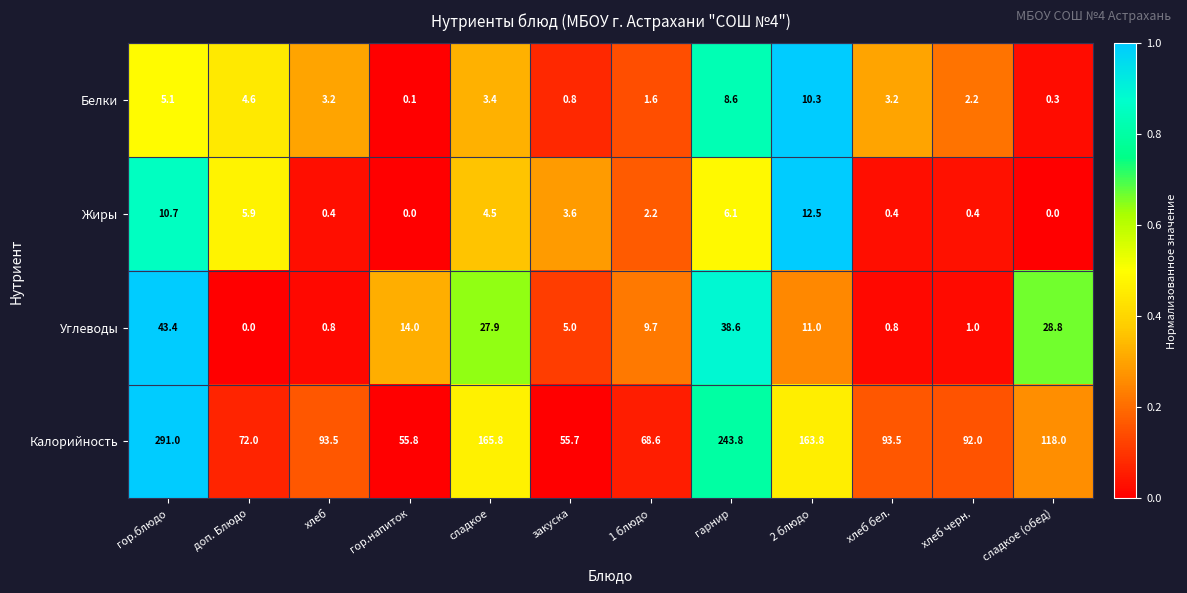

Which series has the largest total across all categories?

Калорийность